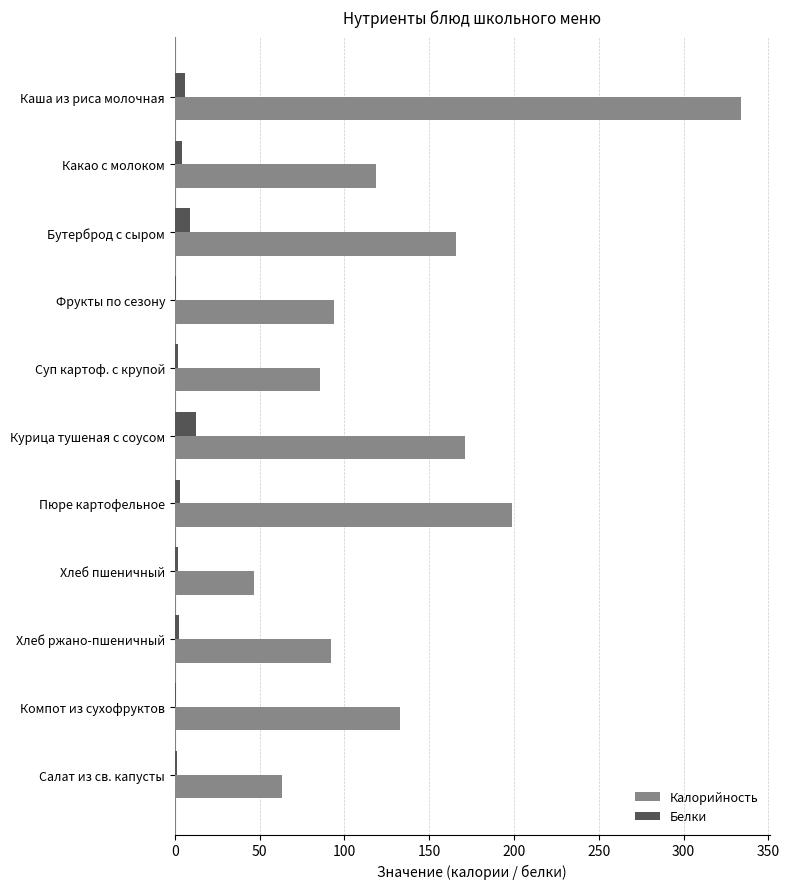

At which category is the sum across all series the highest?

Каша из риса молочная